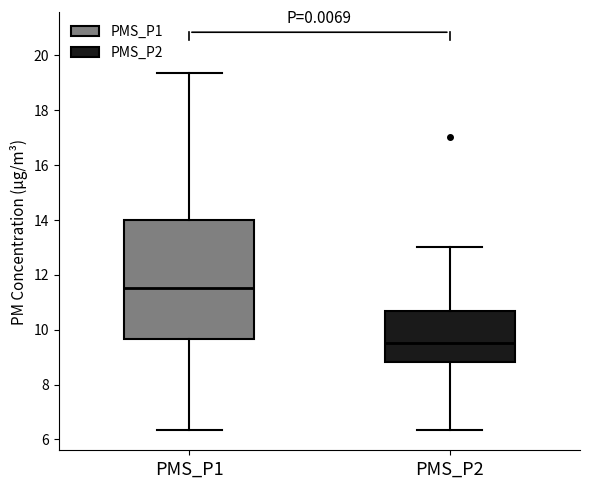

Reading left to right, read every box against the y-axis: the position of its median line, the range the box covers, and the ends of its whiskers. The values are not printed on the chart, so give them approximately, as read against the axis.

PMS_P1: median 11.6, box 9.6 to 14.0, whiskers 6.4 to 19.4
PMS_P2: median 9.6, box 8.8 to 10.6, whiskers 6.4 to 13.0